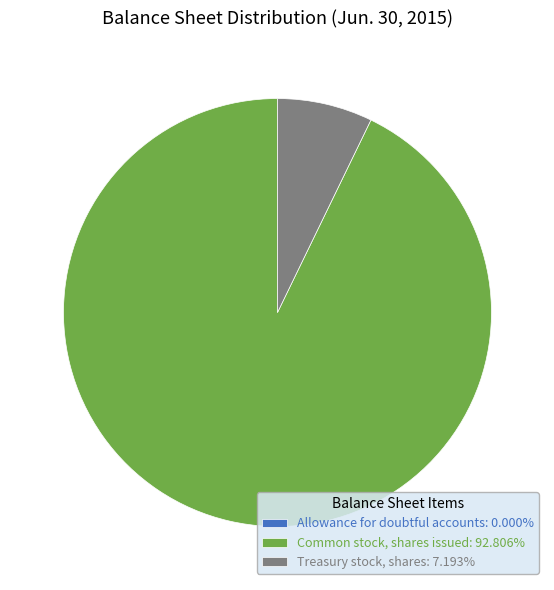

Does any single category account for the majority?

Yes